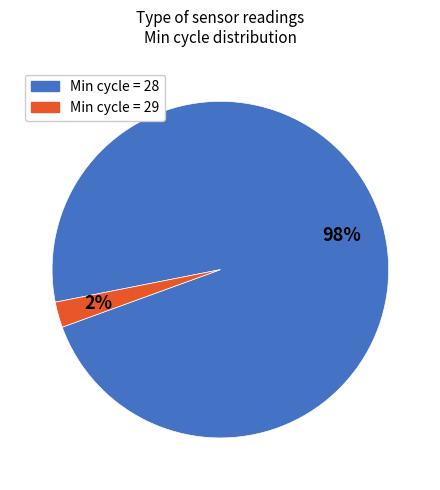

Count the number of slices in the pie.

2